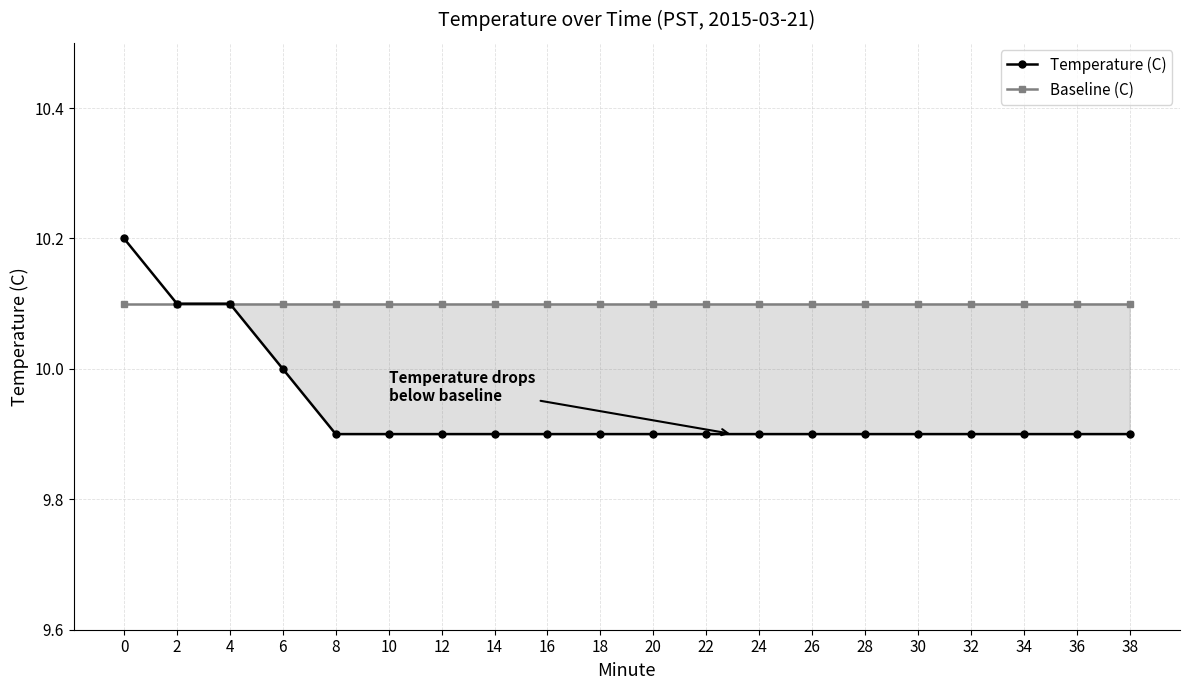

Count the number of data series in this chart.

2